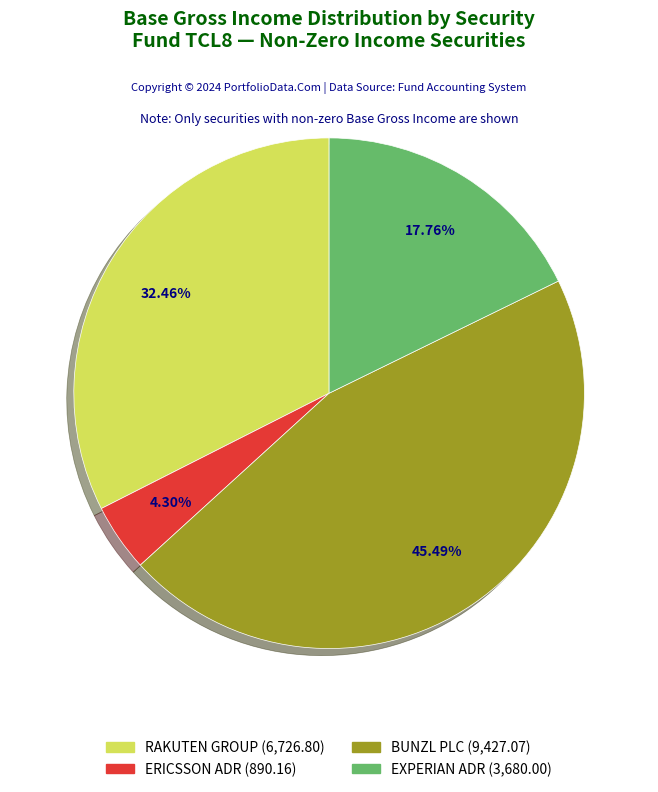

Is there any slice that represents more than half of the pie?

No